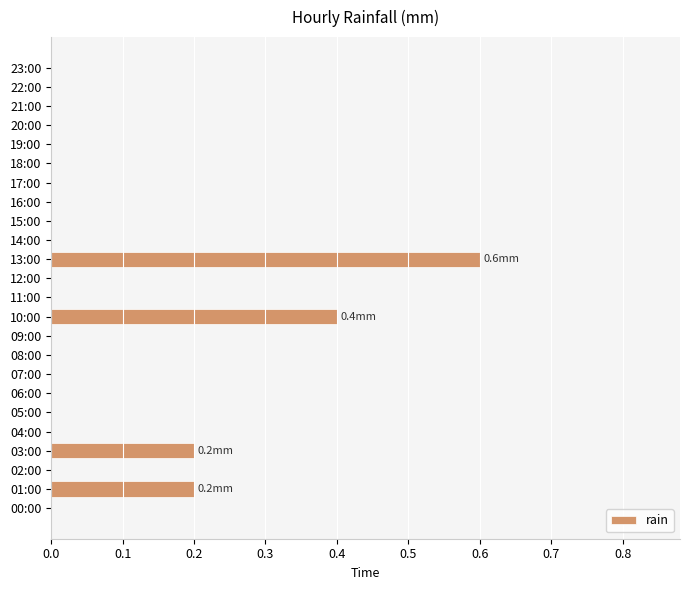

True or false: the data shows 0.0 at 14:00.

True